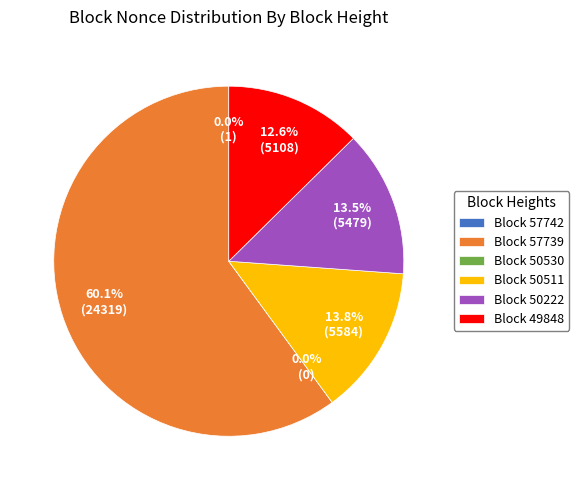

What percentage is the 50222 slice, to the nearest percent?

14%